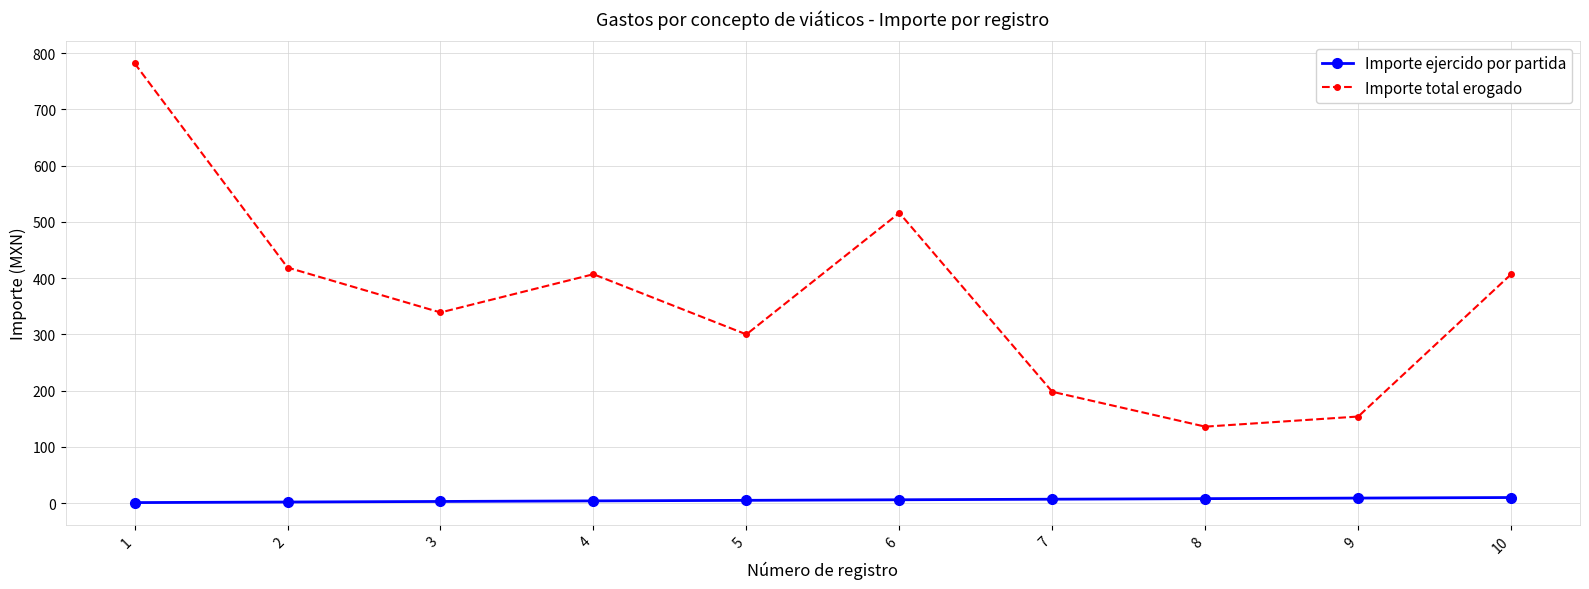

What is the value of the Importe ejercido por partida point at the 3rd from the left?

3.0